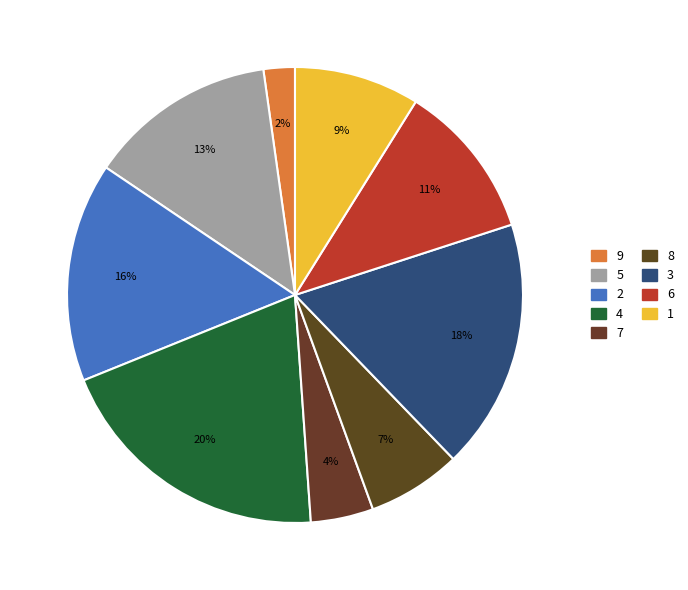

Count the number of slices in the pie.

9